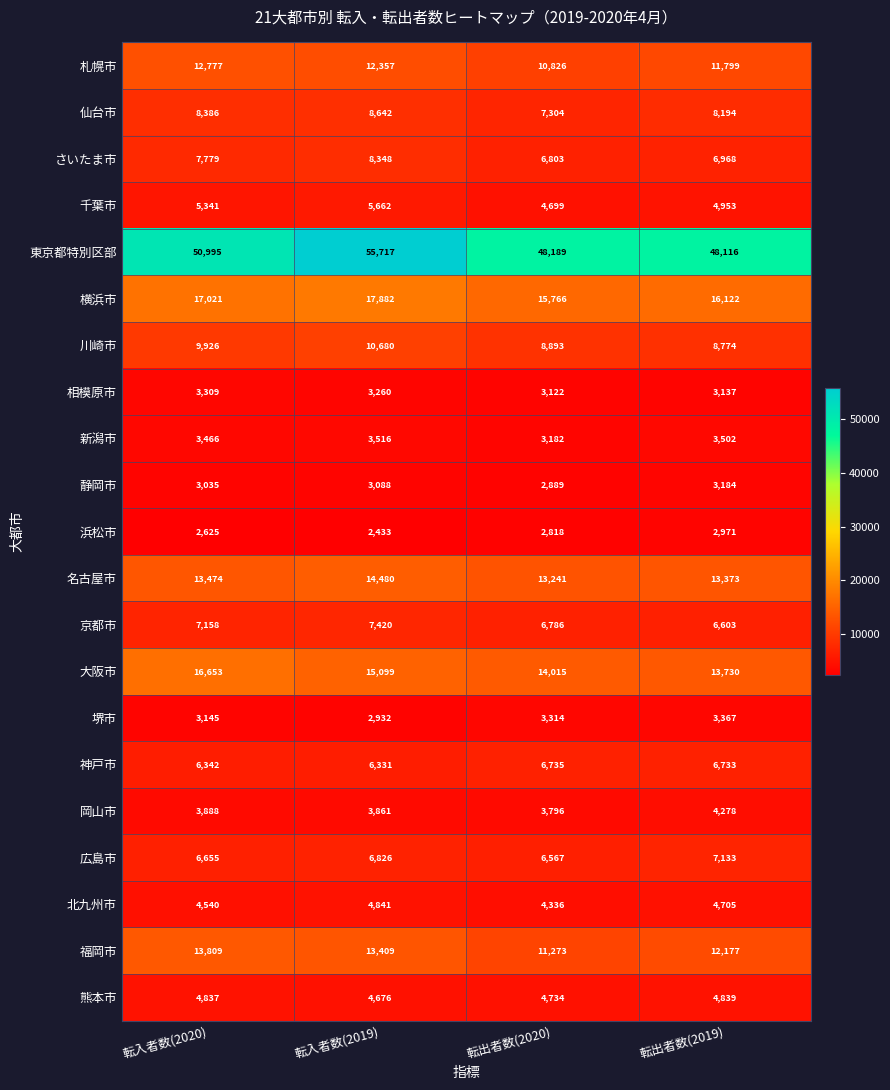

At which category does the chart reach its peak across all series?

転入者数(2019)